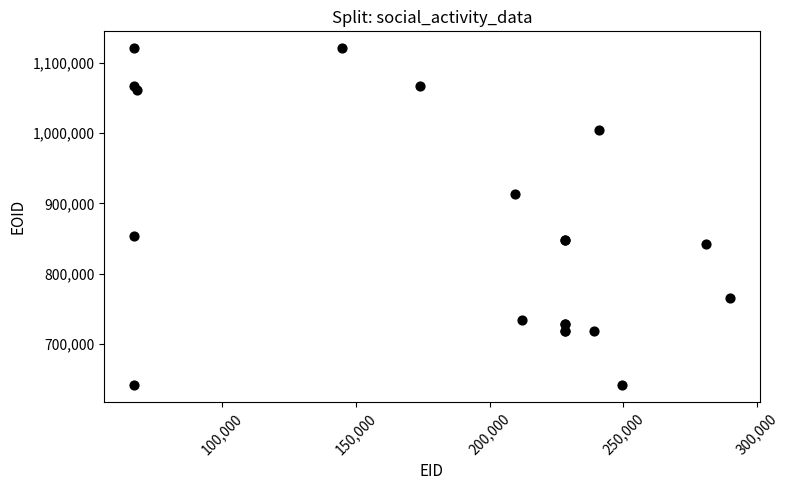

What Y value in the scatter plot is closest to 880926?

854189